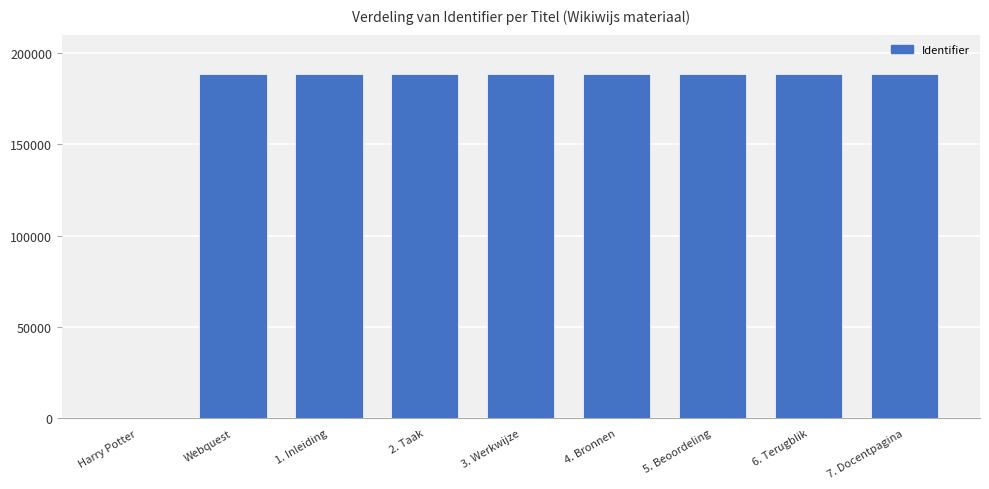

What is the greatest value displayed?

188189